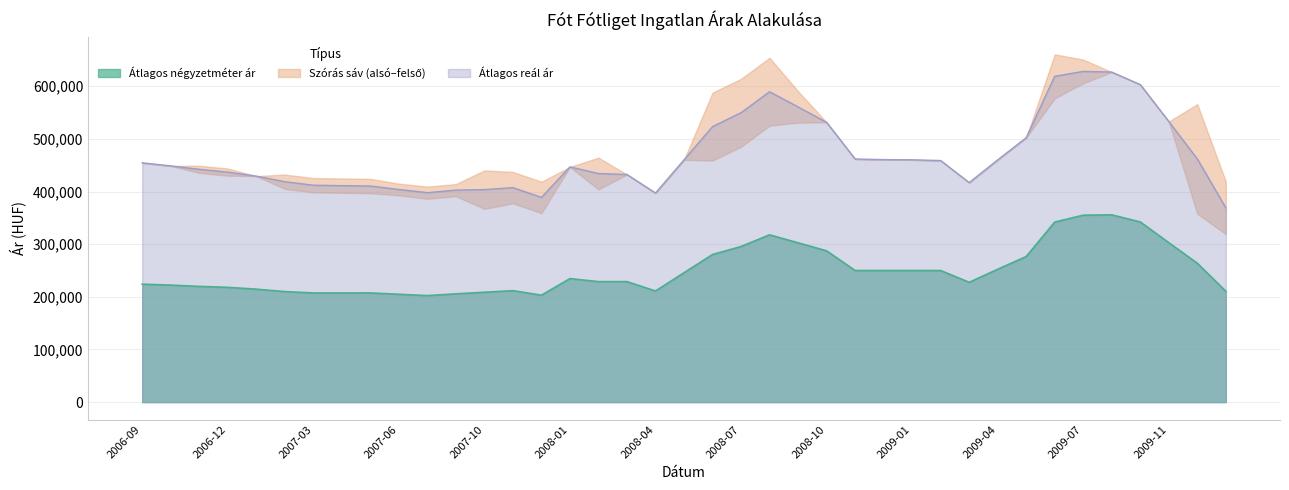

True or false: Átlagos reál ár and Átlagos négyzetméter ár intersect in this chart.

False